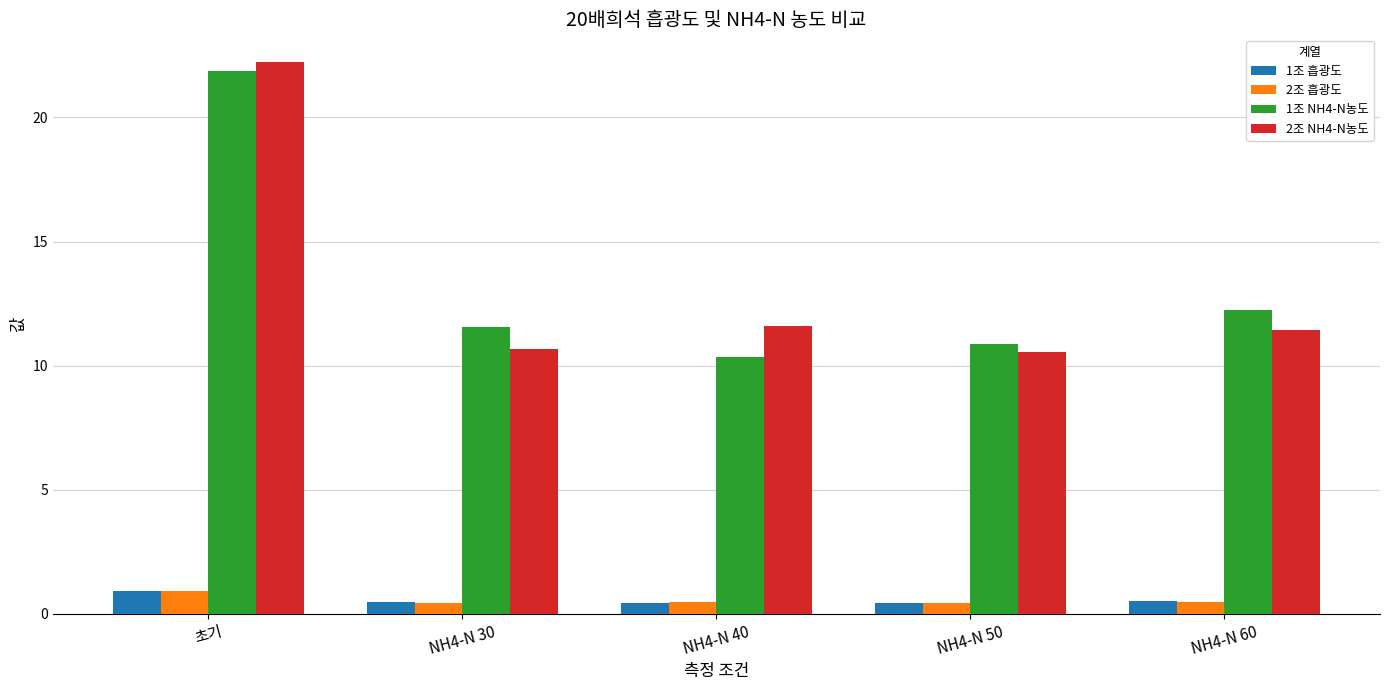

What is the total value across all series at NH4-N 60?

24.7